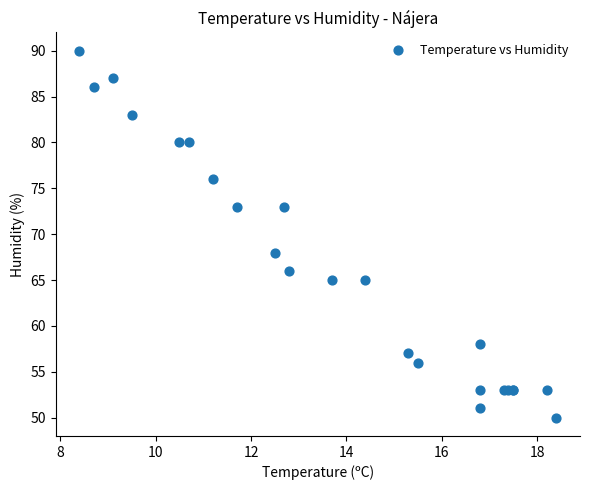

What Y value in the scatter plot is closest to 70?

68